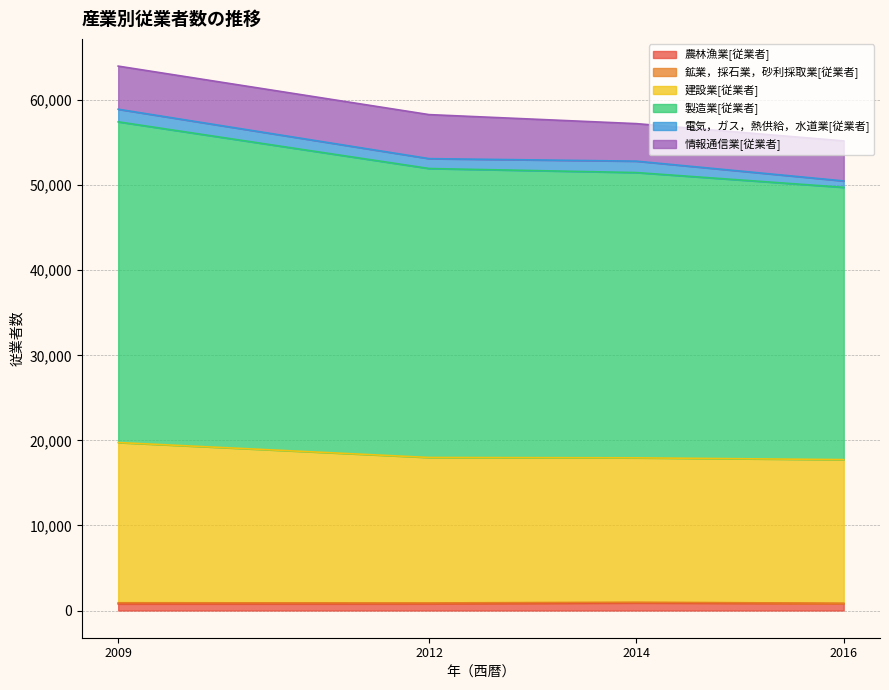

What is the value of the 建設業[従業者] point at the 4th from the left?

17740